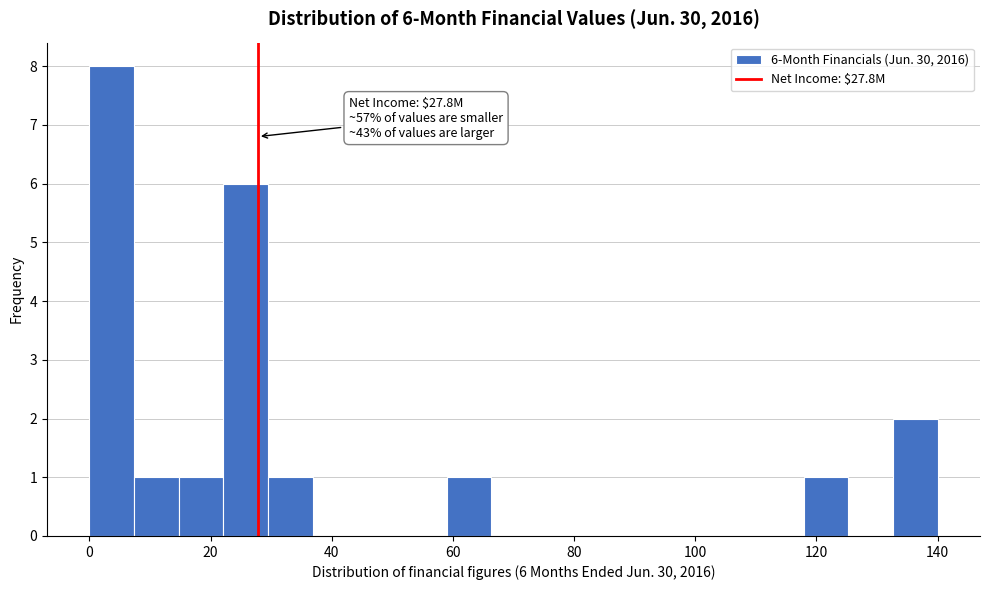

Around what value on the x-axis is the tallest bar? Give the approximate position of its centre, as read against the axis.

4